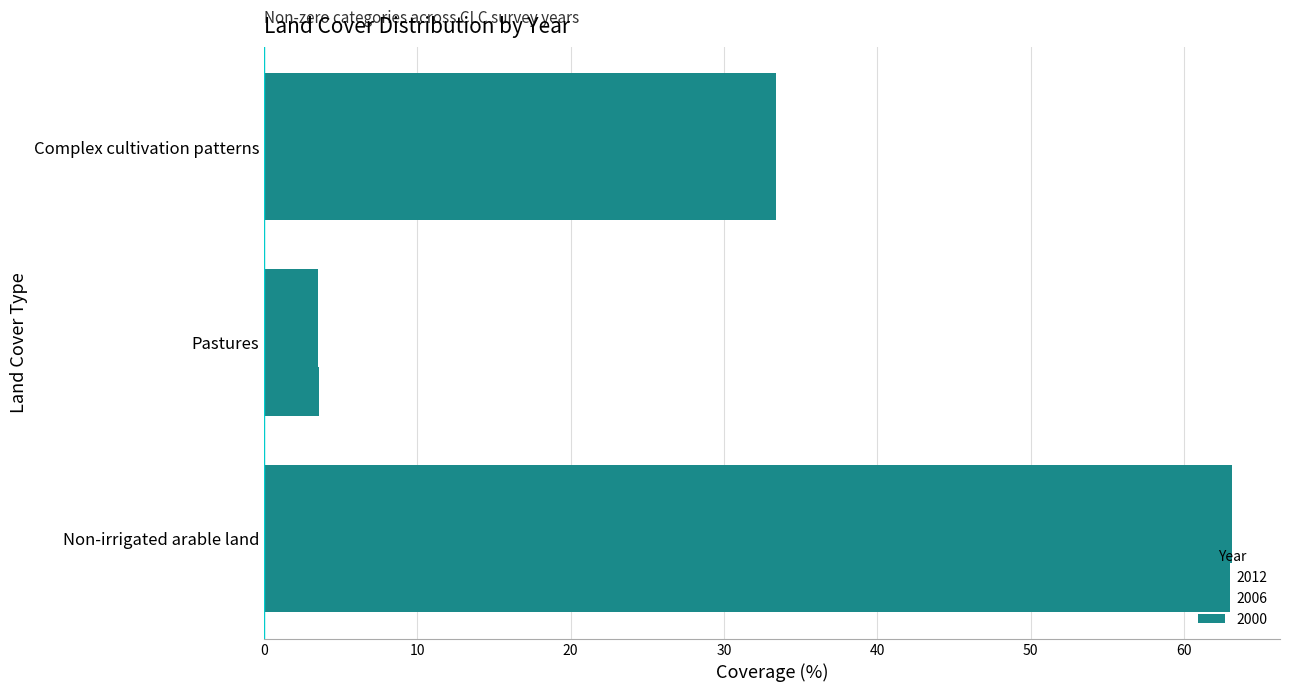

True or false: 2012 has a value of 4.8 at Pastures.

False